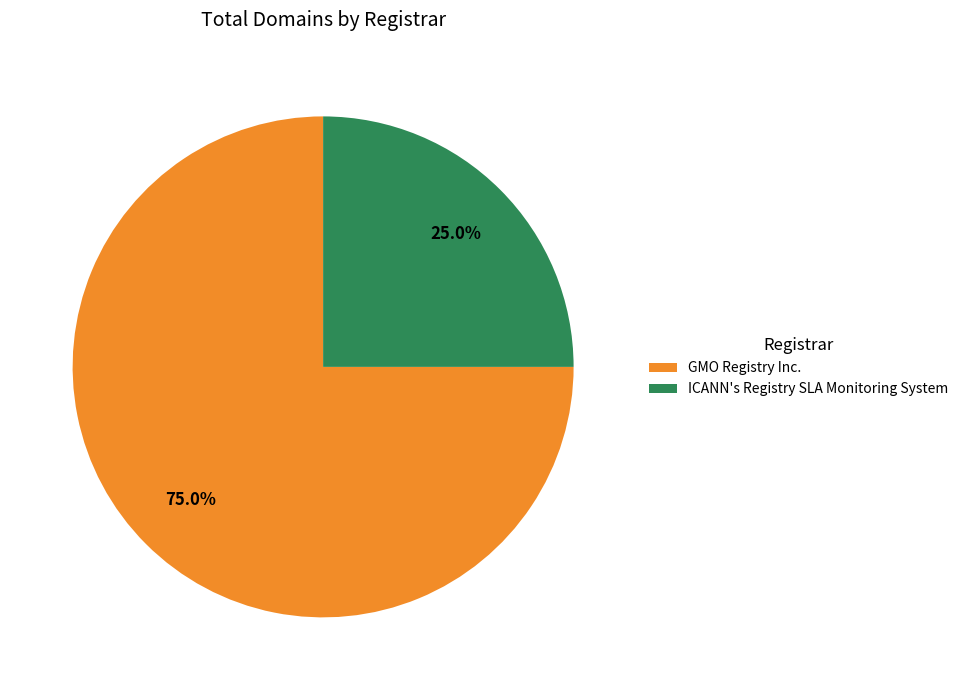

How much of the chart is everything except ICANN's Registry SLA Monitoring System?

75.0%